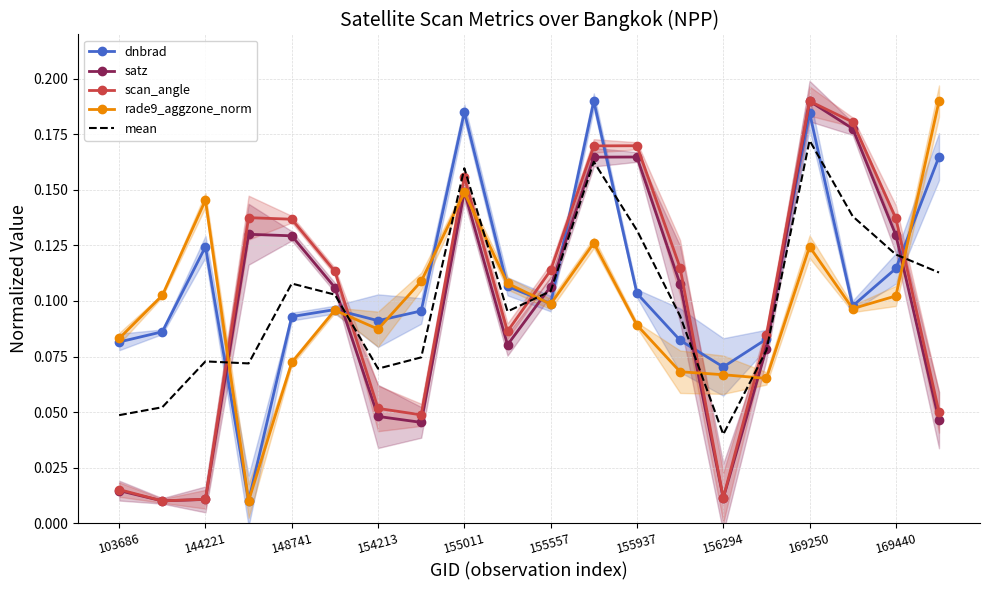

Which series ends up on top after the final intersection of satz and dnbrad?

dnbrad